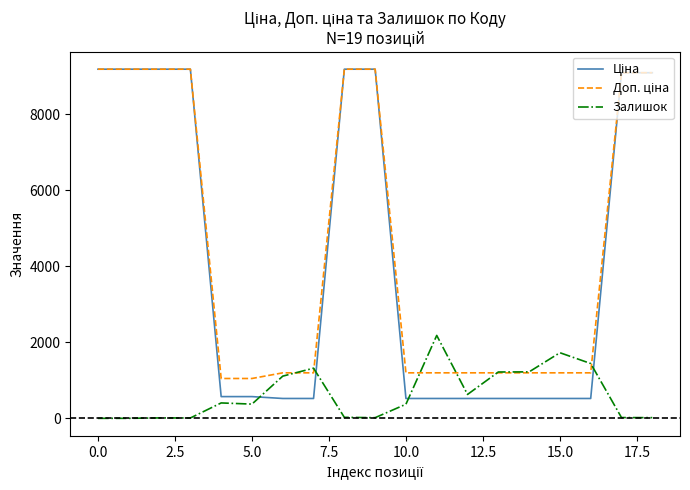

True or false: Доп. ціна and Ціна intersect in this chart.

False